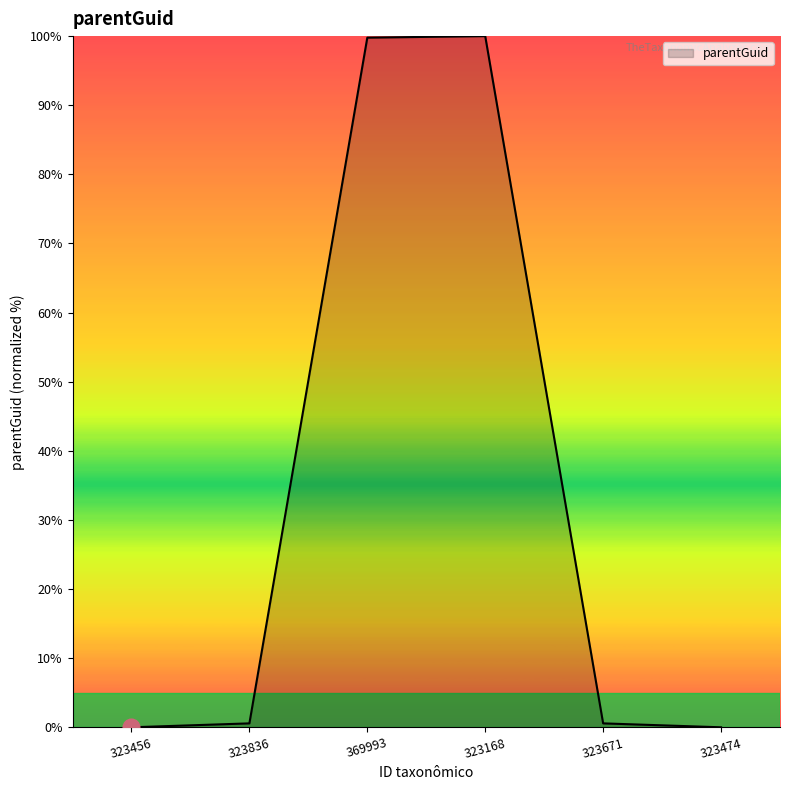

What is the change in value from 323456 to 369993?

+99.8